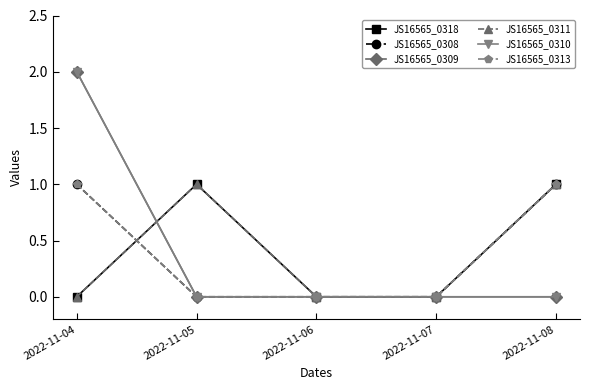

Which category has the lowest value across all series?

2022-11-04